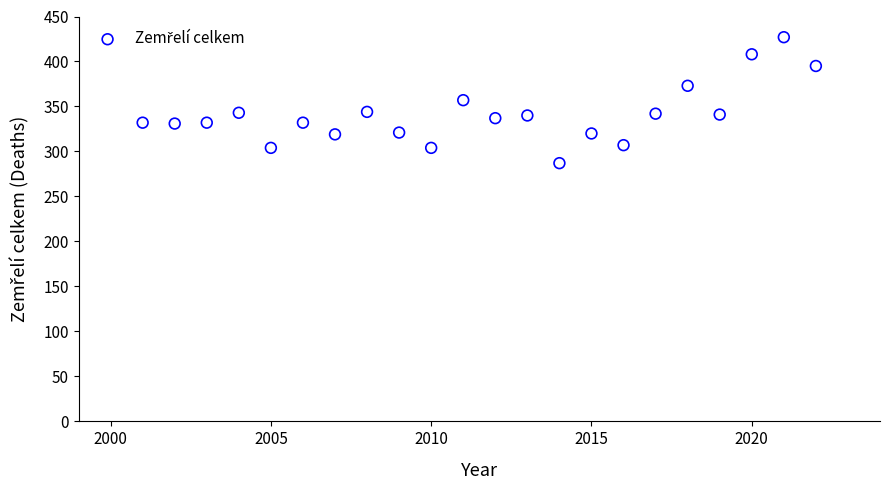

What is the range of X values (max minus min)?

21